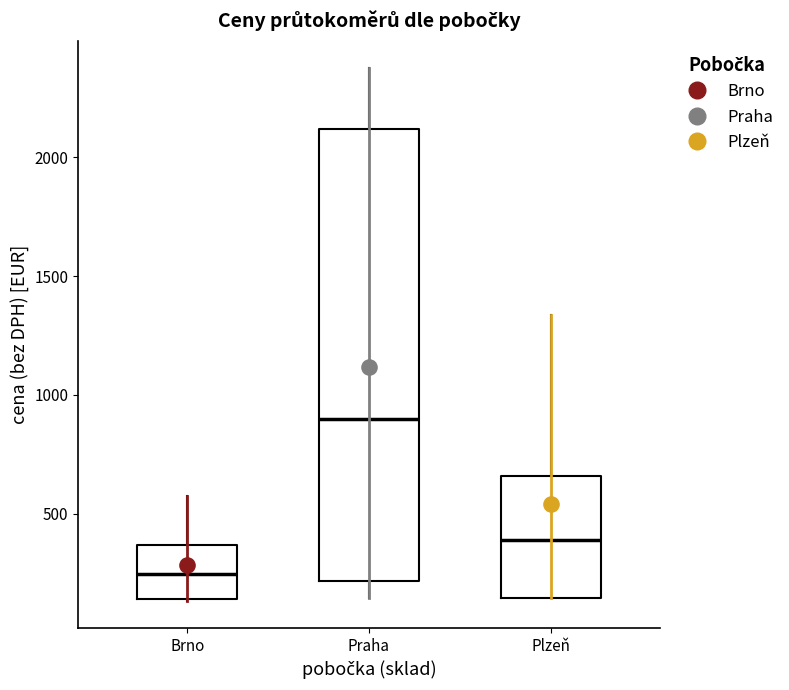

Reading left to right, transcribe this box plot: for each box, give where its median line is, the range the box spans, and where its two whiskers end, as read against the y-axis. The values are not printed on the chart, so give them approximately, as read against the axis.

Brno: median 250, box 150 to 350, whiskers 150 to 550
Praha: median 900, box 200 to 2100, whiskers 150 to 2400
Plzeň: median 400, box 150 to 650, whiskers 150 to 1350